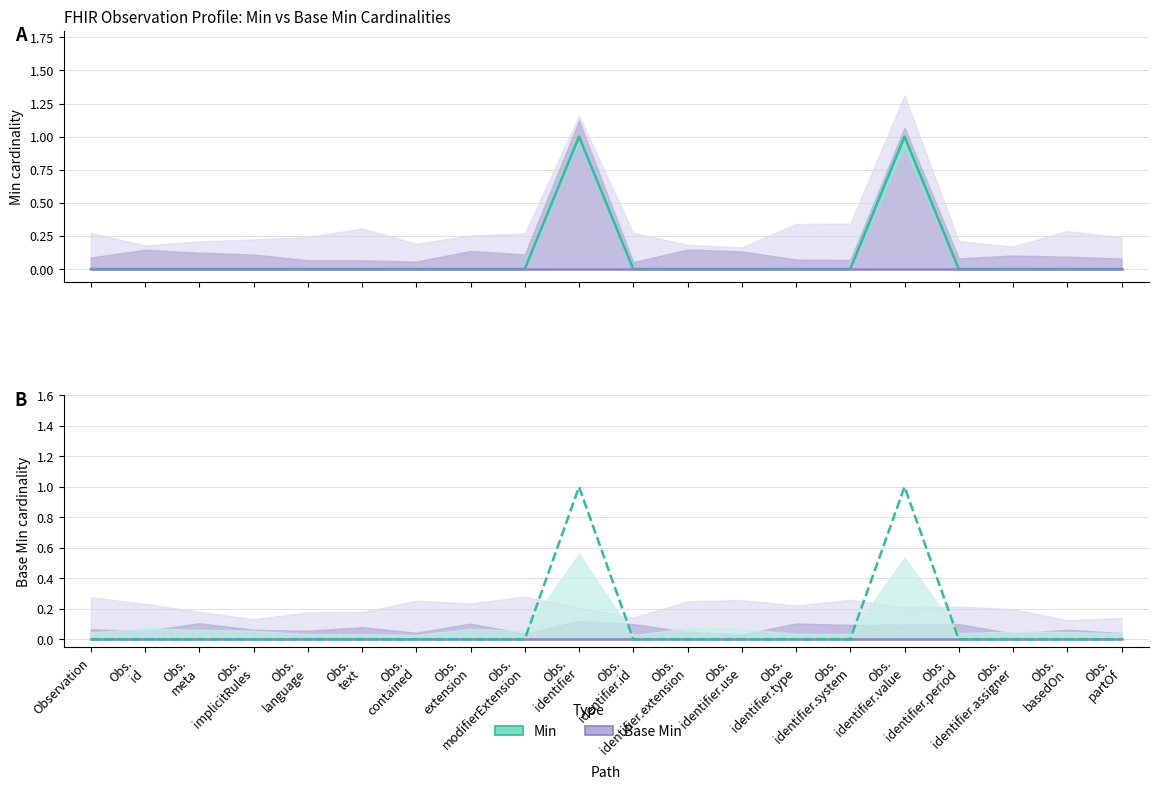

Which series has the largest total across all categories?

Min